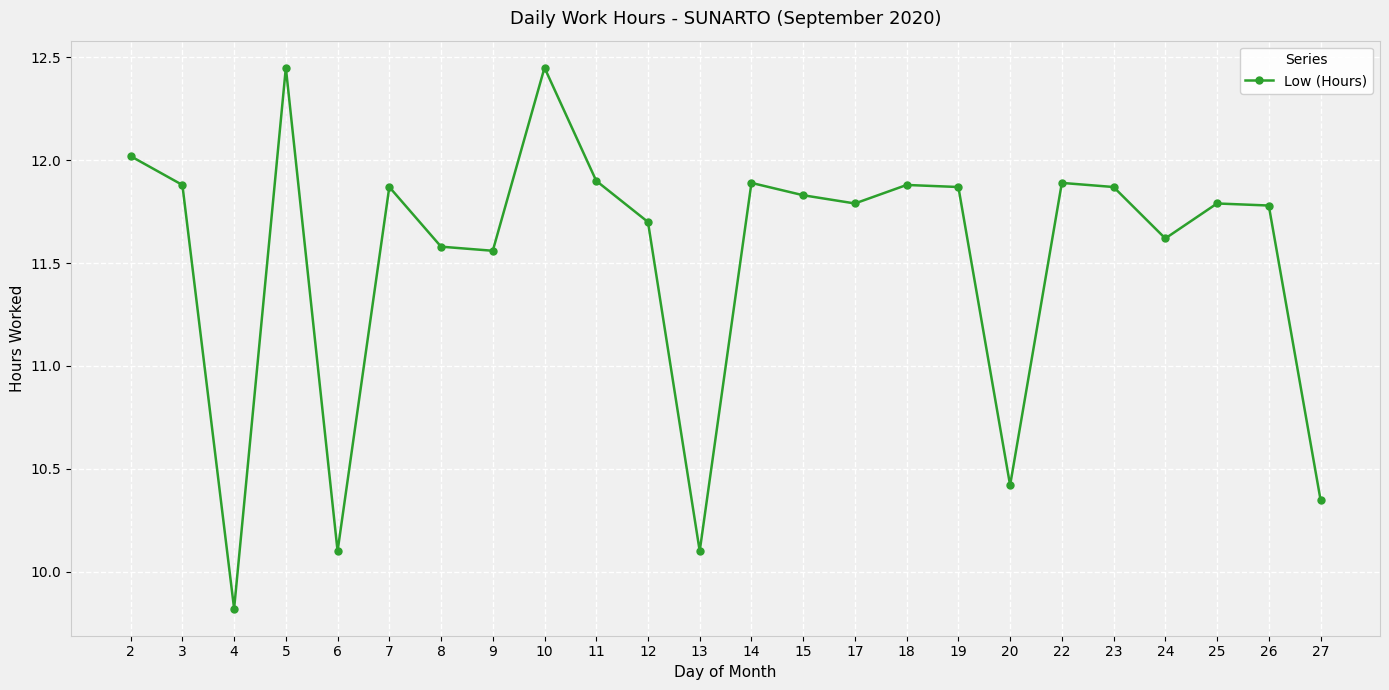

The value at 17 is 11.8. True or false?

True